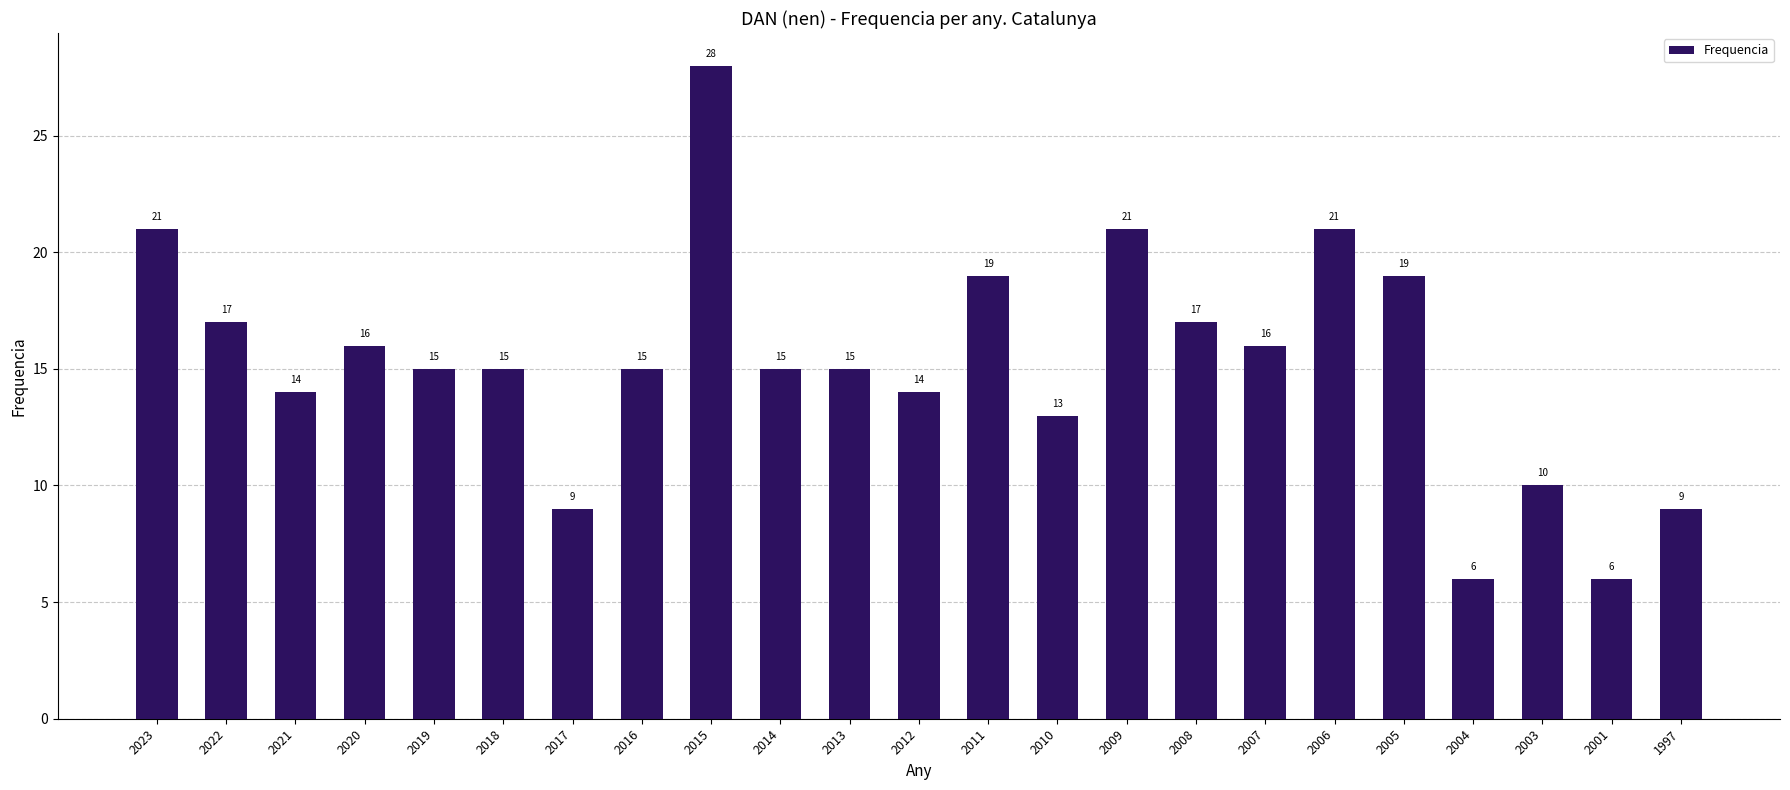

Does the chart contain any negative values?

No